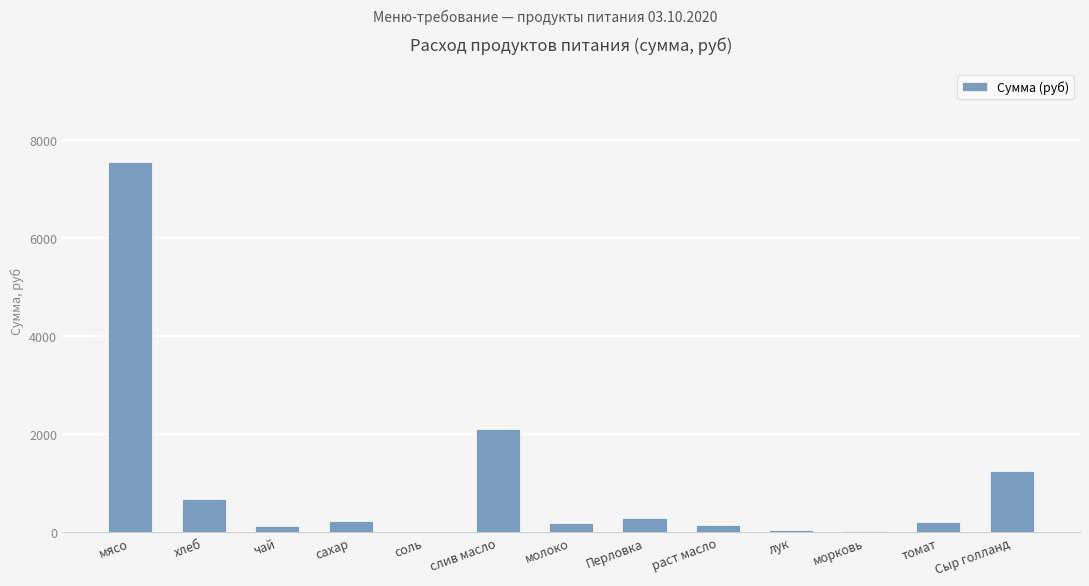

Between сахар and чай, which is larger?

сахар